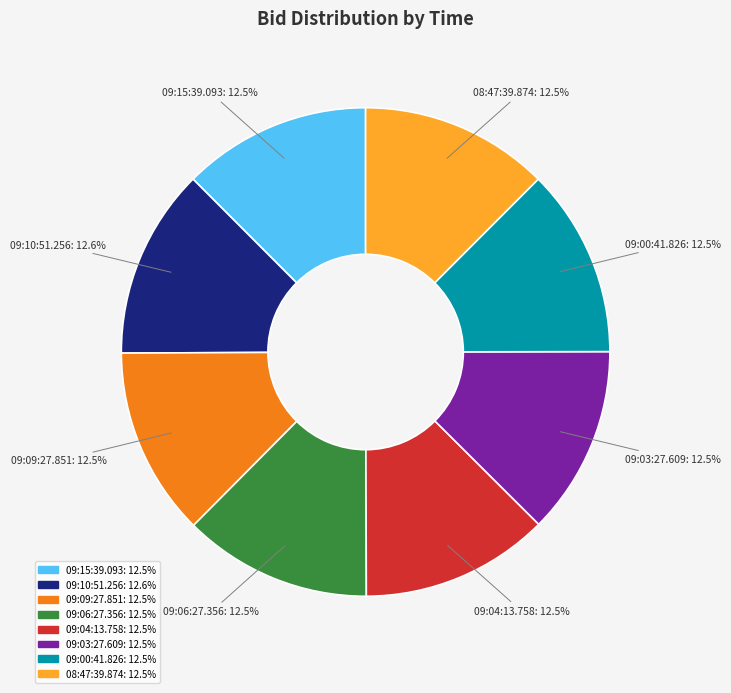

Does 09:09:27.851 account for over 50% of the chart?

No